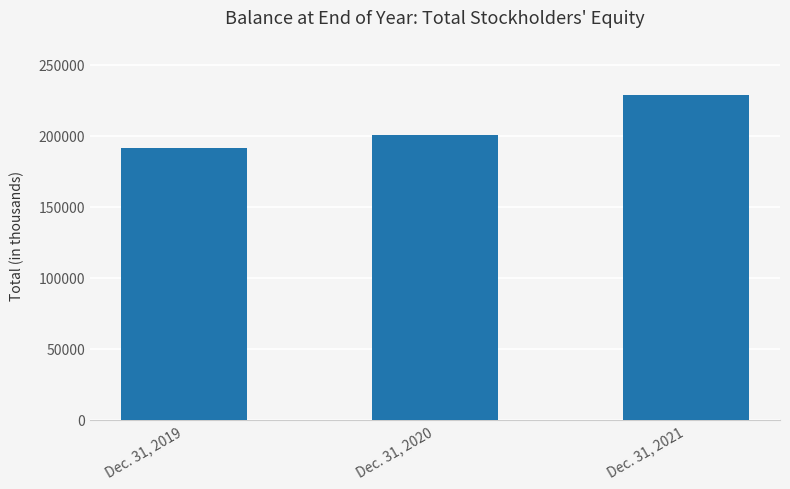

Is it true that the value at Dec. 31, 2021 is 313927?

False